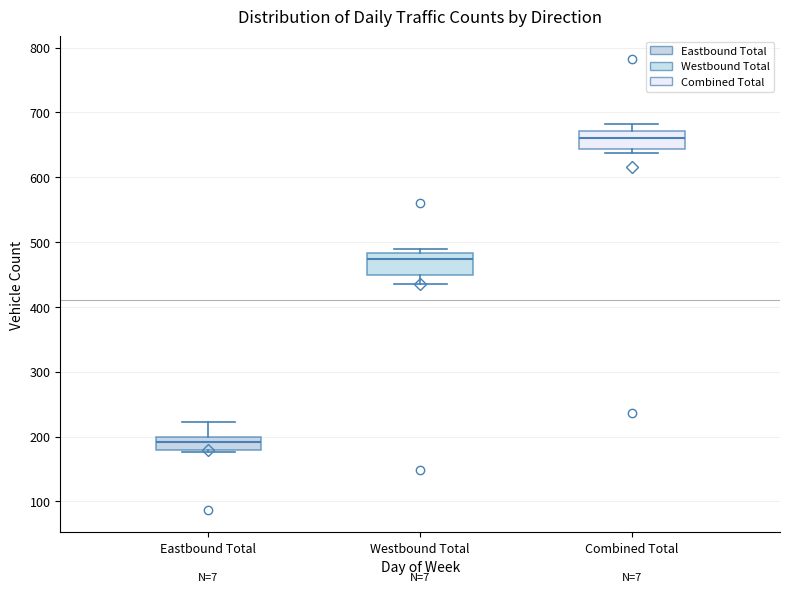

Which box's median line is the highest?

Combined Total